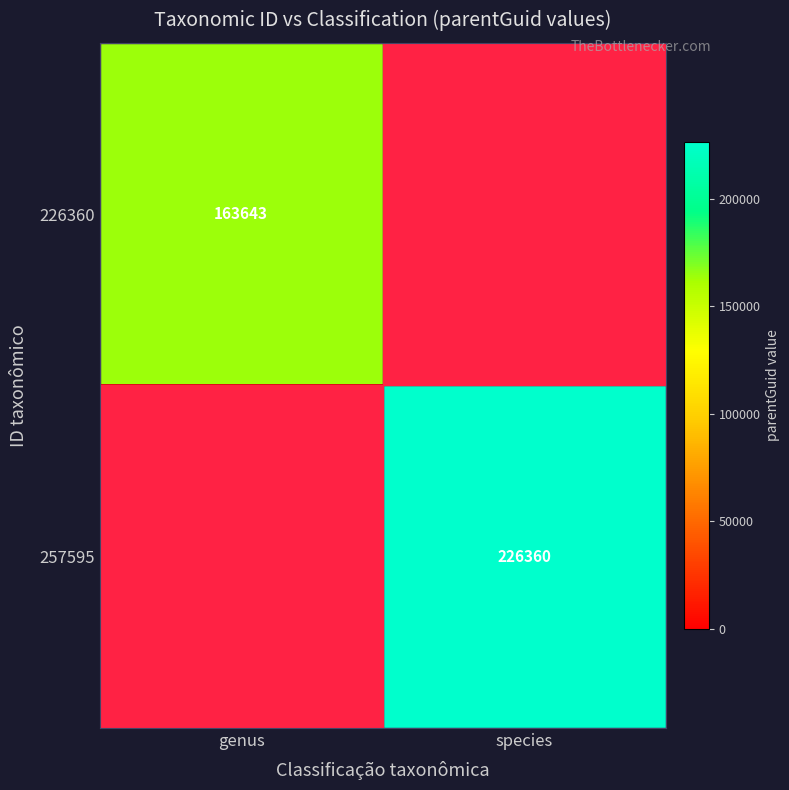

True or false: 257595 has a value of 394841 at species.

False